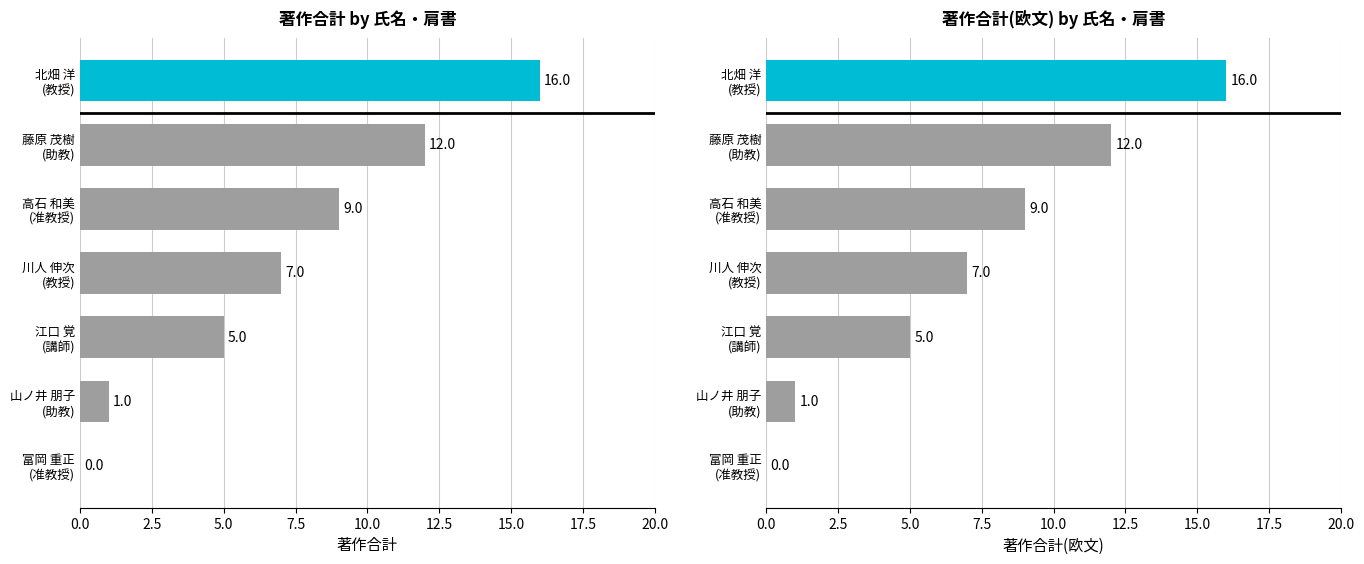

Read the 著作合計(欧文) value at 高石 和美 (准教授), to the nearest 10.

10